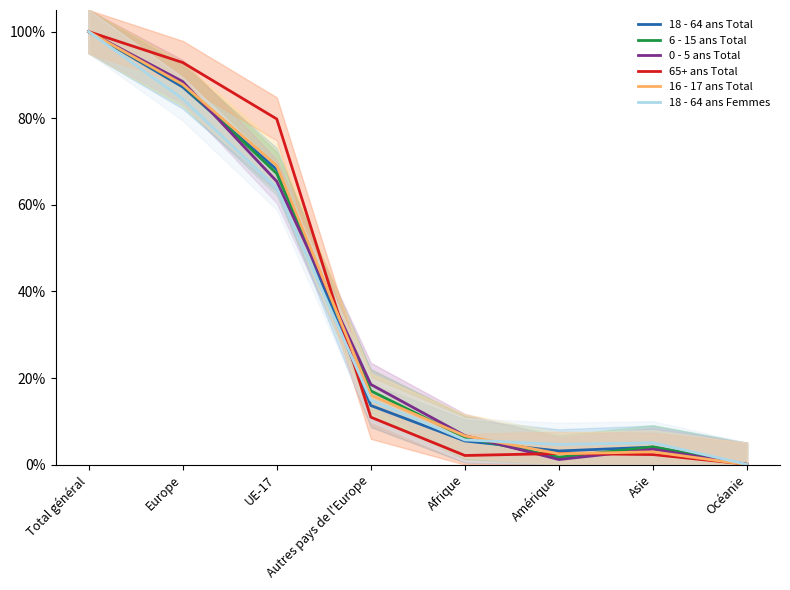

How many values in the 18 - 64 ans Total series are below 13?

4